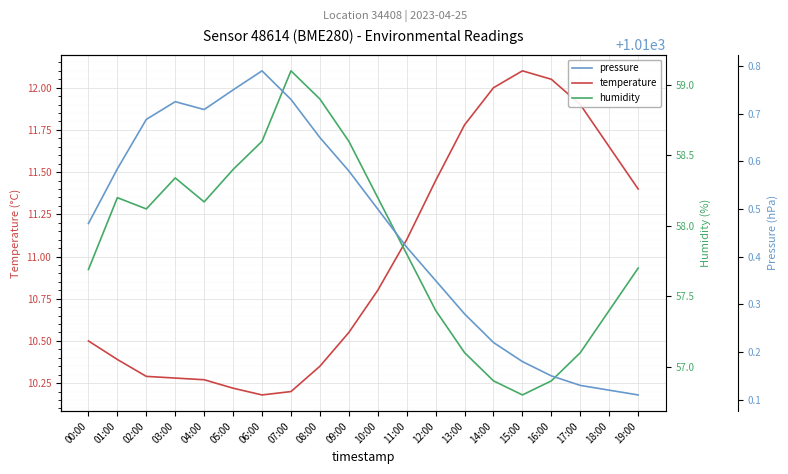

Rank the categories by temperature value from lowest to highest.

06:00, 07:00, 05:00, 04:00, 03:00, 02:00, 08:00, 01:00, 00:00, 09:00, 10:00, 11:00, 19:00, 12:00, 18:00, 13:00, 17:00, 14:00, 16:00, 15:00